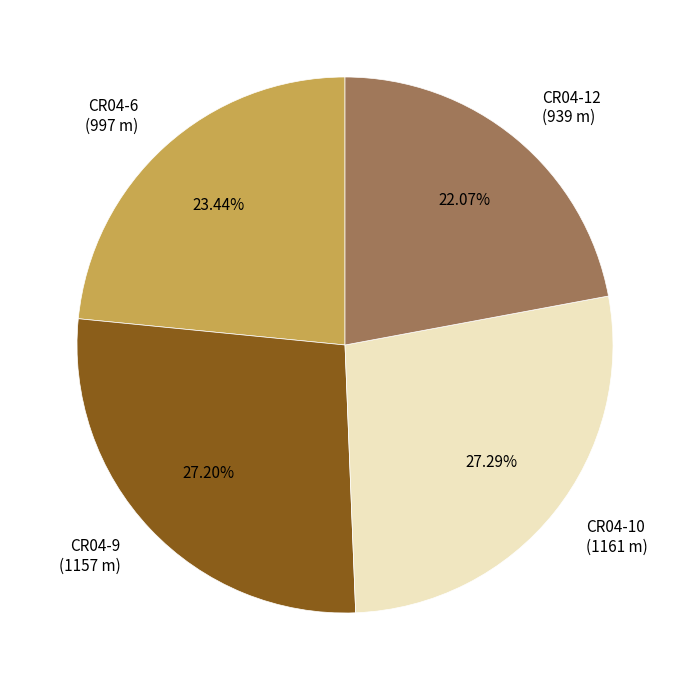

Is the sum of CR04-12 and CR04-9 greater than half?

No